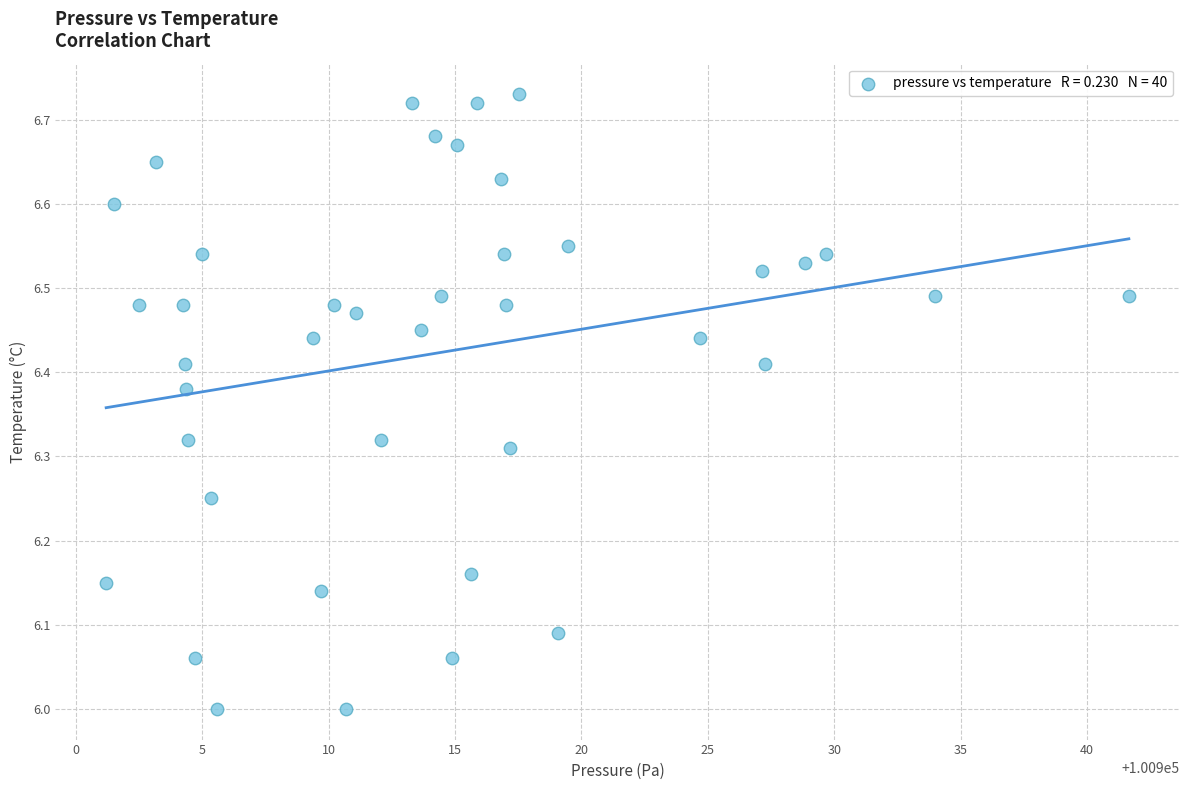

What is the range of Y values (max minus min)?

0.7